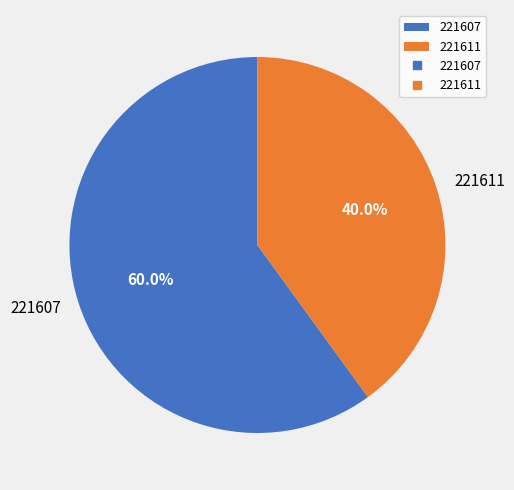

The 221607 slice represents 60% of the pie. True or false?

True